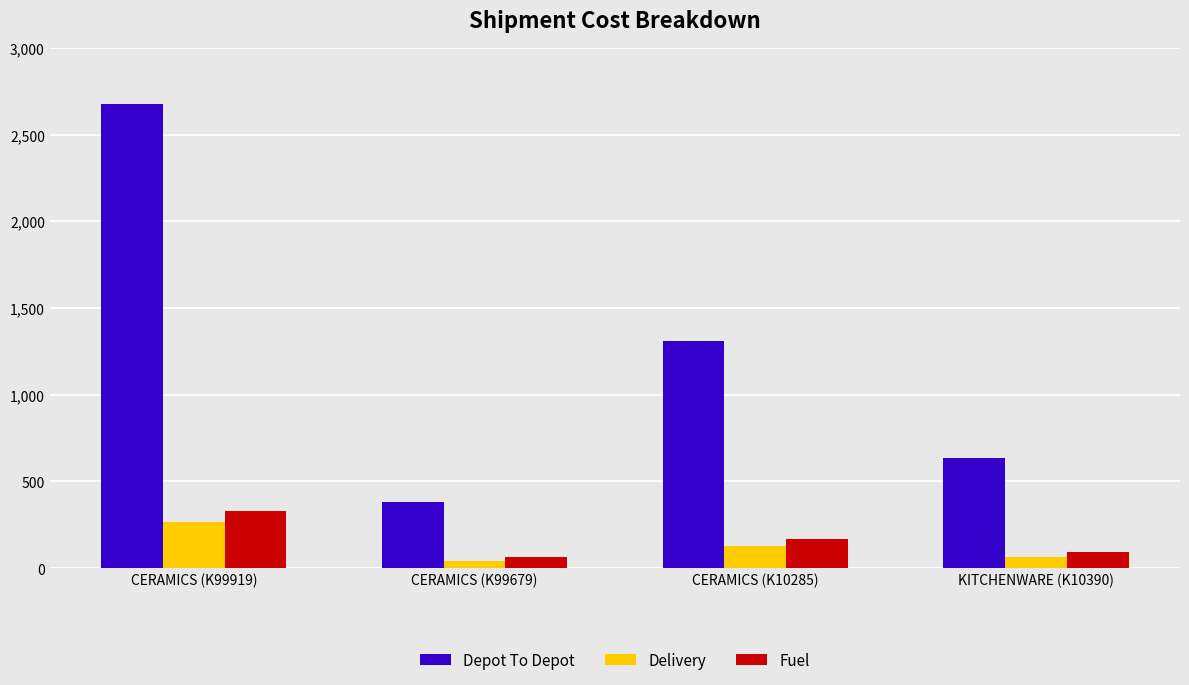

Reading left to right, what are all the values shown in this chart?

Depot To Depot: 2679.6	382.8	1307.9	638.0
Delivery: 268.0	40.0	130.8	63.8
Fuel: 327.4	64.8	170.4	93.8